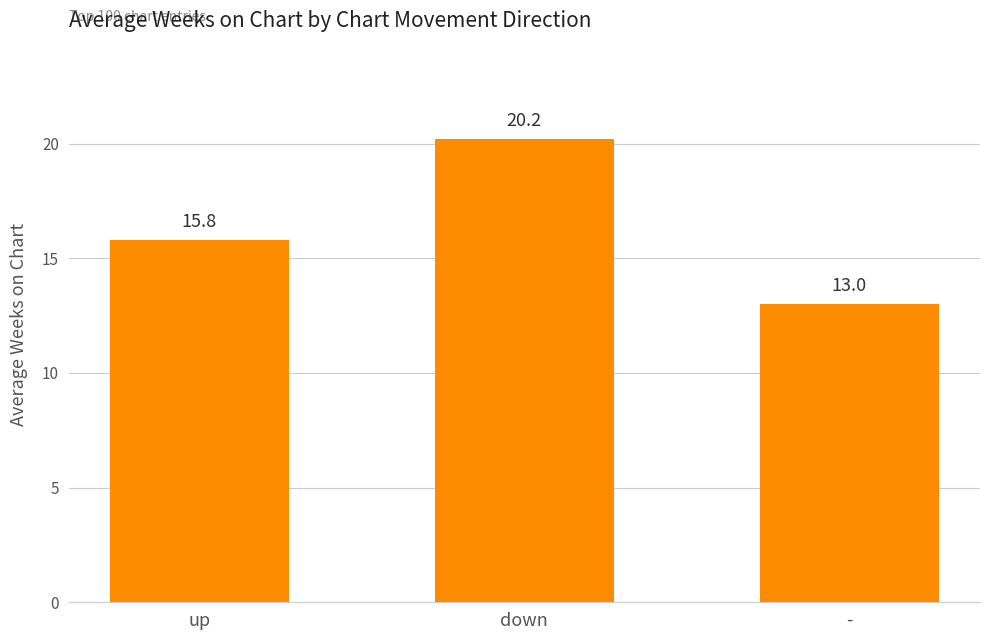

The chart shows a value of 15.8 at up. True or false?

True